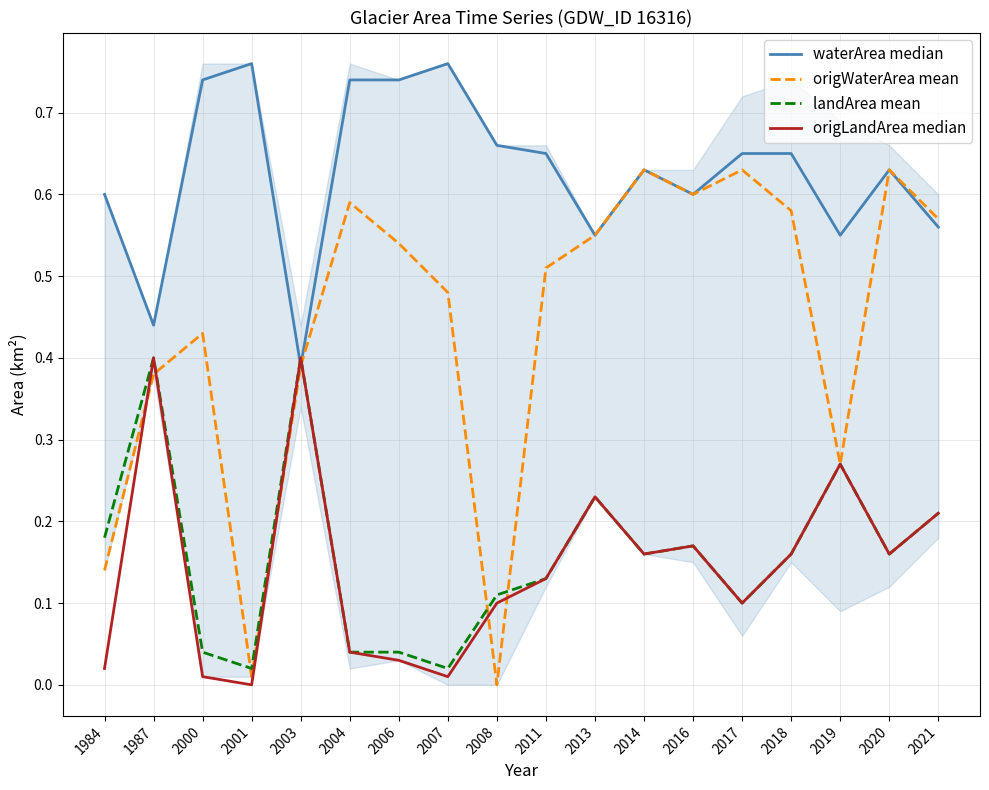

How many interior local valleys does the origLandArea median series have?

5